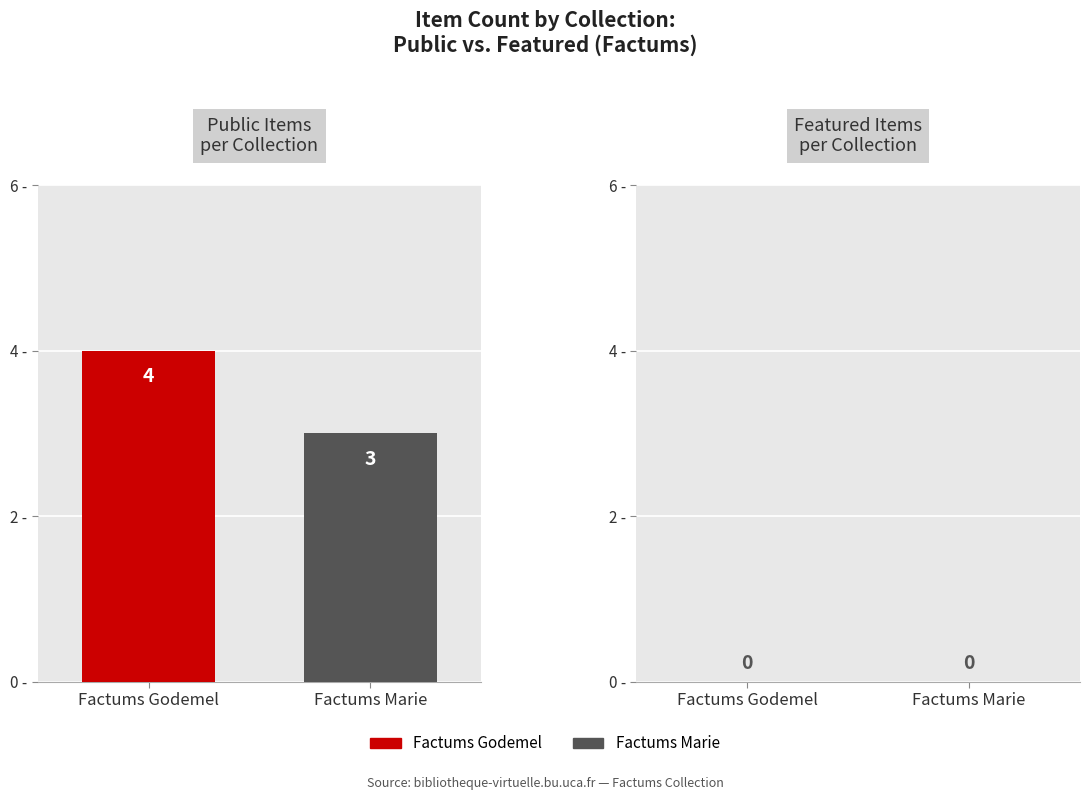

At which label is the value closest to 3?

Factums Marie